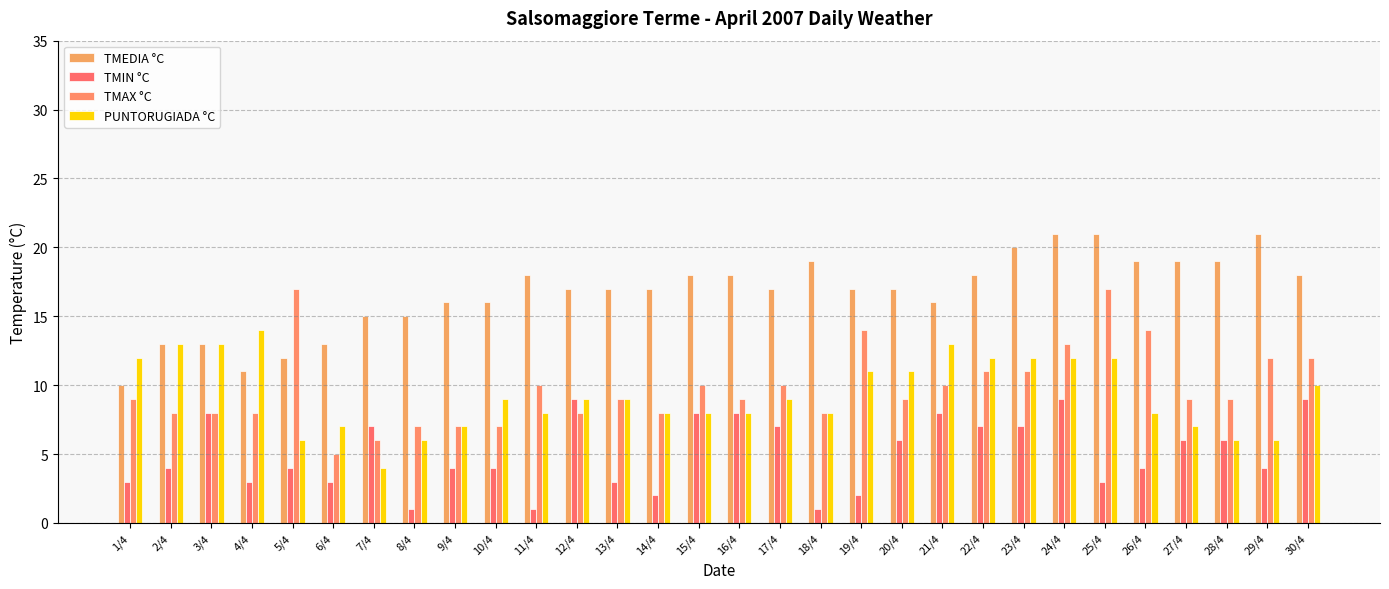

What is the spread (max minus min) of values at 23/4?

13